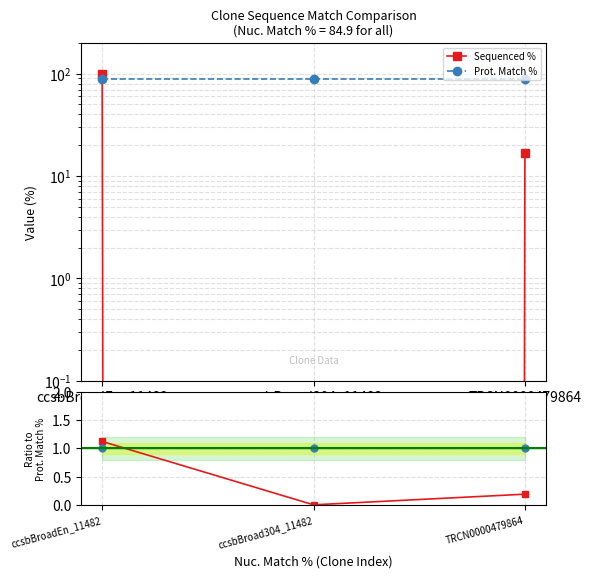

What is the label of the 1st point from the left?

ccsbBroadEn_11482